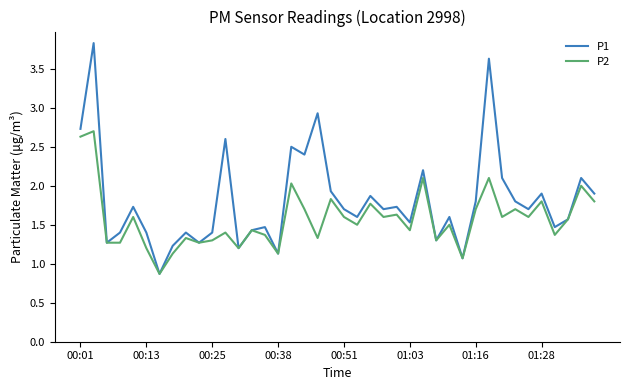

Which series has the widest spread of values?

P1